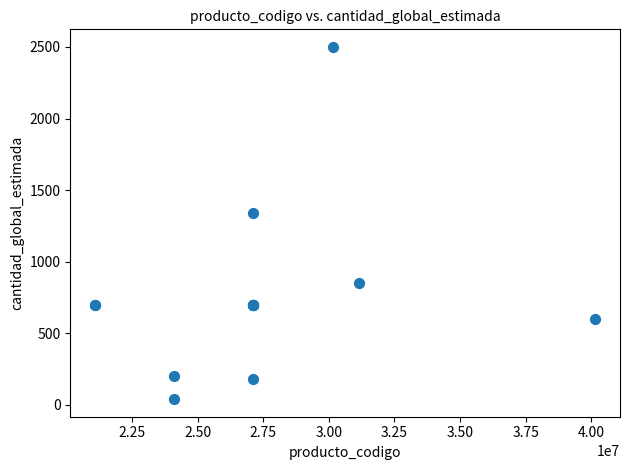

What Y value in the scatter plot is closest to 1270?

1340